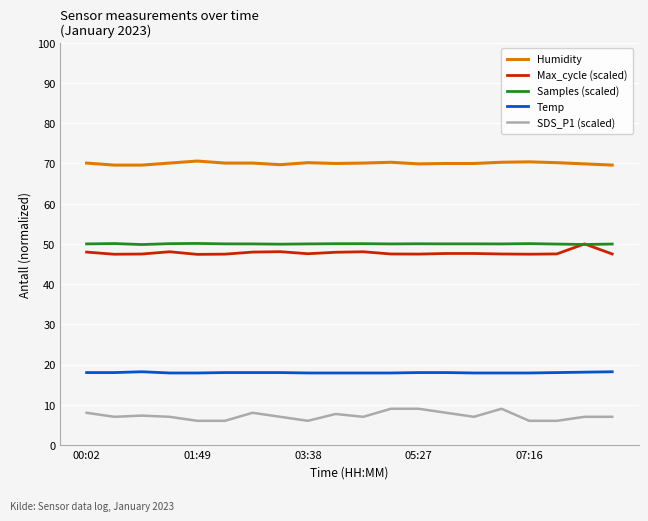

True or false: Max_cycle (scaled) and SDS_P1 (scaled) cross at least once.

False